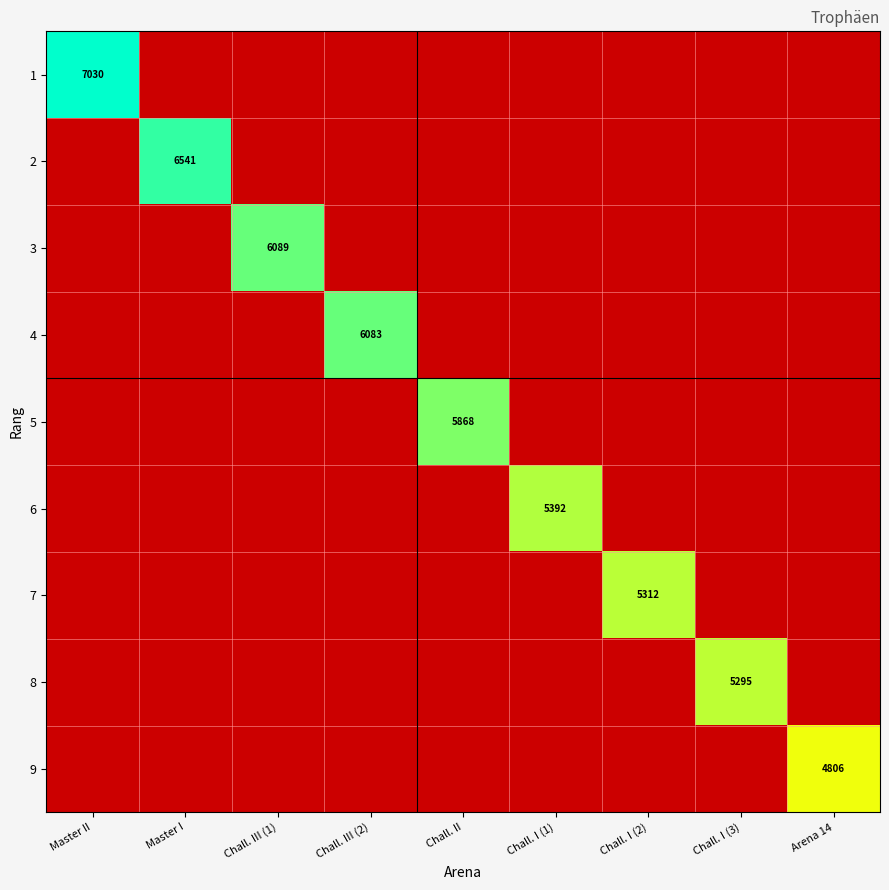

How many positive values does the 1 series have?

1